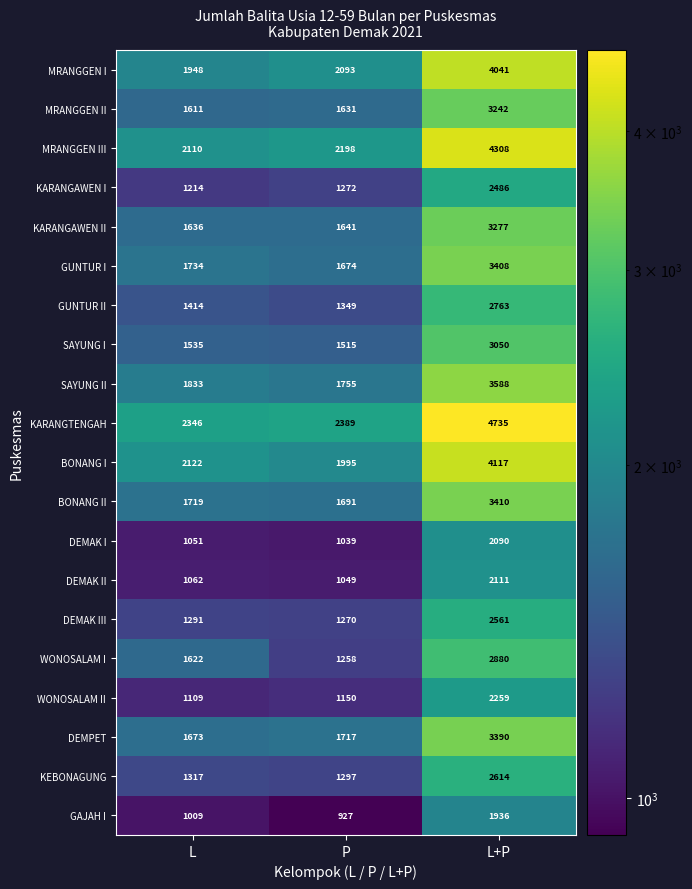

Is it true that KEBONAGUNG equals 2614 at L+P?

True